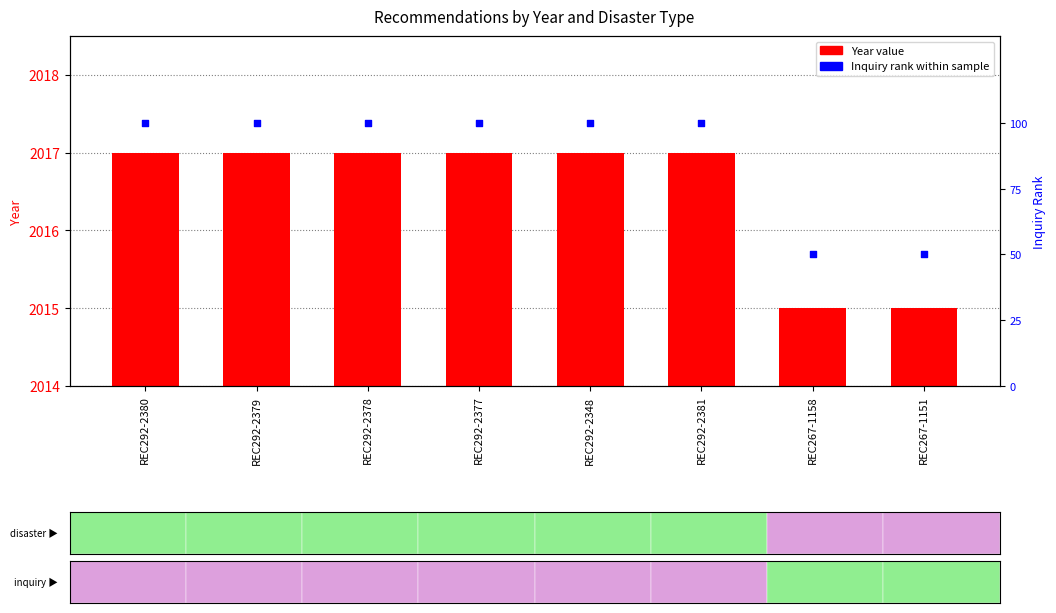

At how many categories does at least one series exceed 132?

8